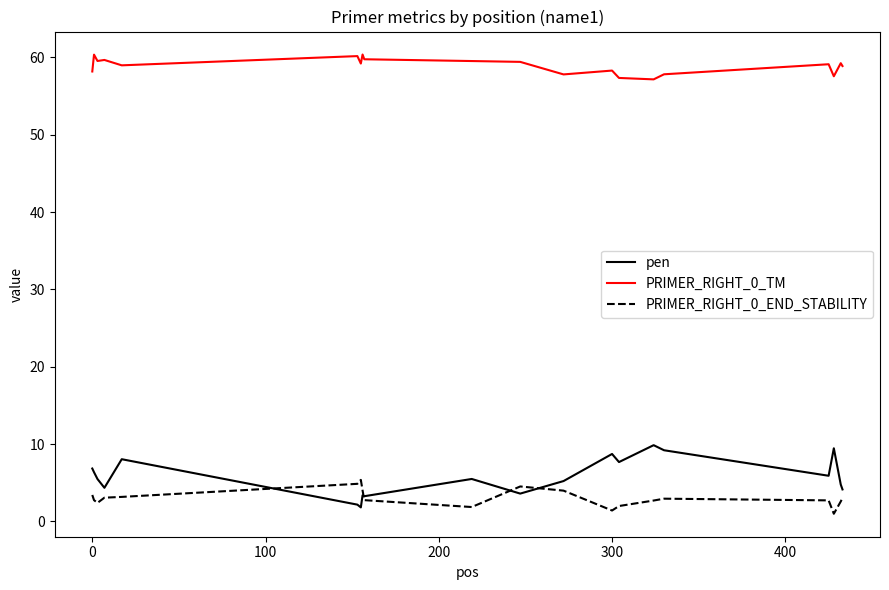

Rank the series by their maximum value, from highest to lowest.

PRIMER_RIGHT_0_TM, pen, PRIMER_RIGHT_0_END_STABILITY